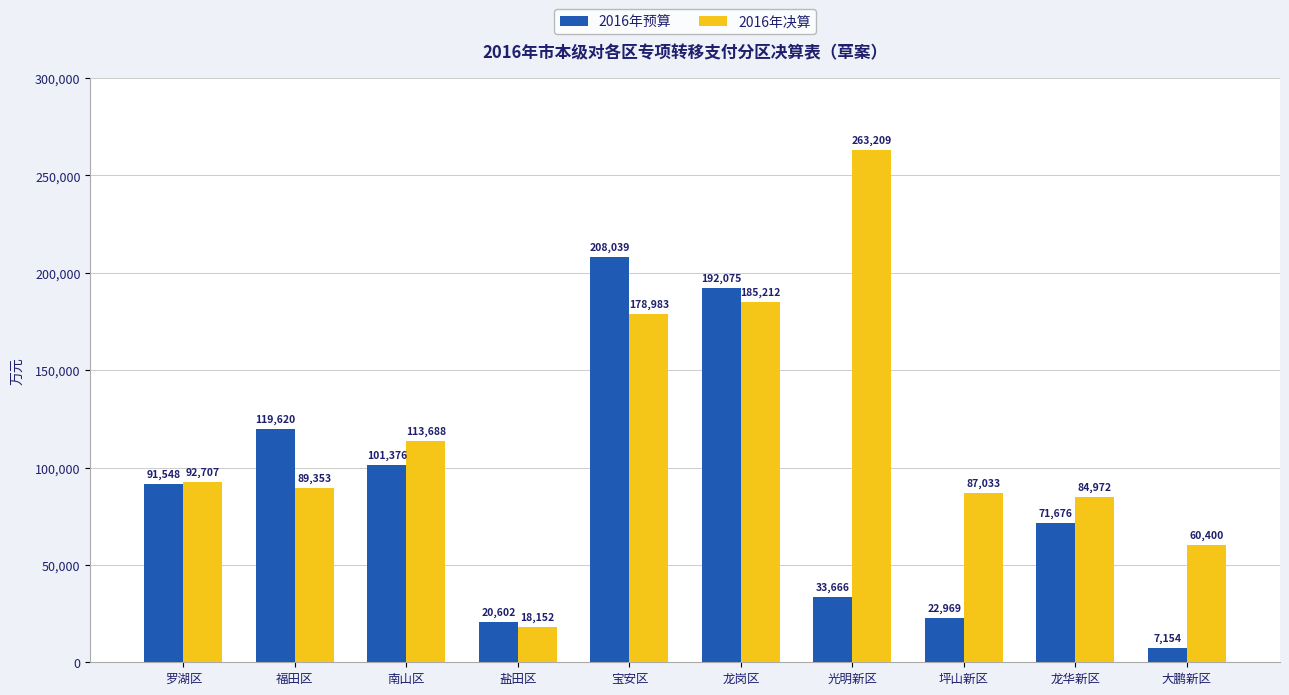

What is the highest value of the 2016年决算 series?

263209